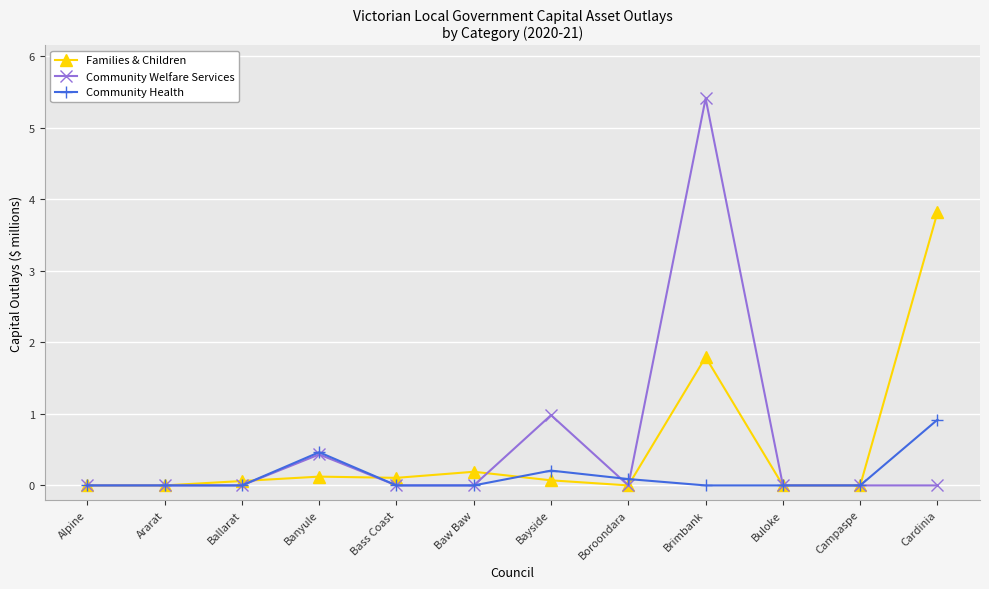

Which category has the highest value across all series?

Brimbank